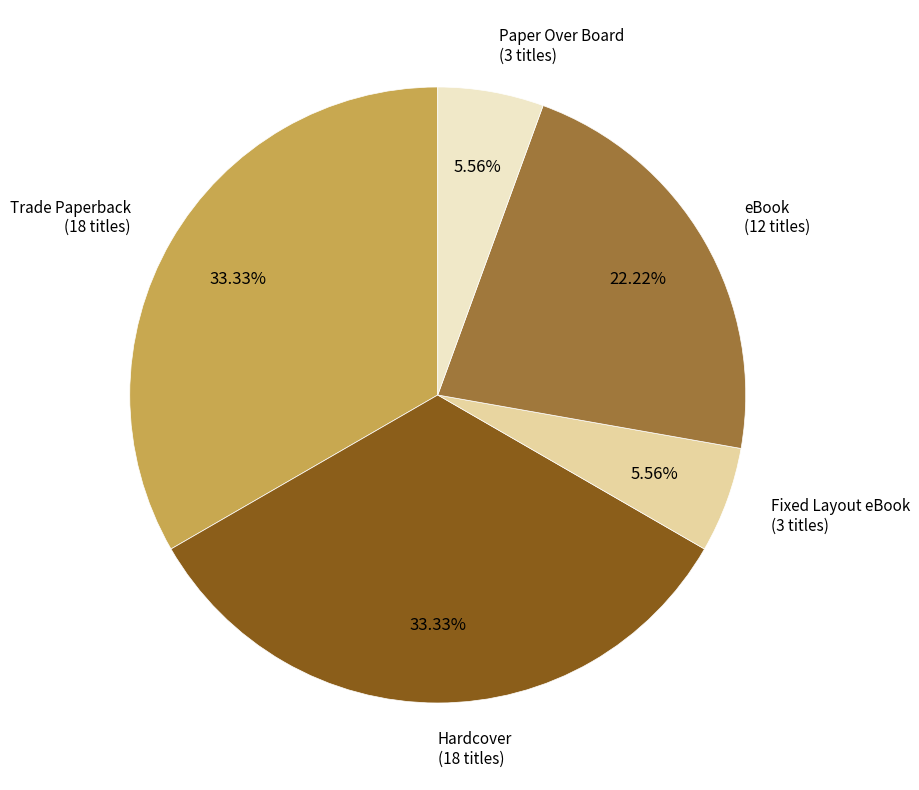

Is there a majority slice in this chart?

No